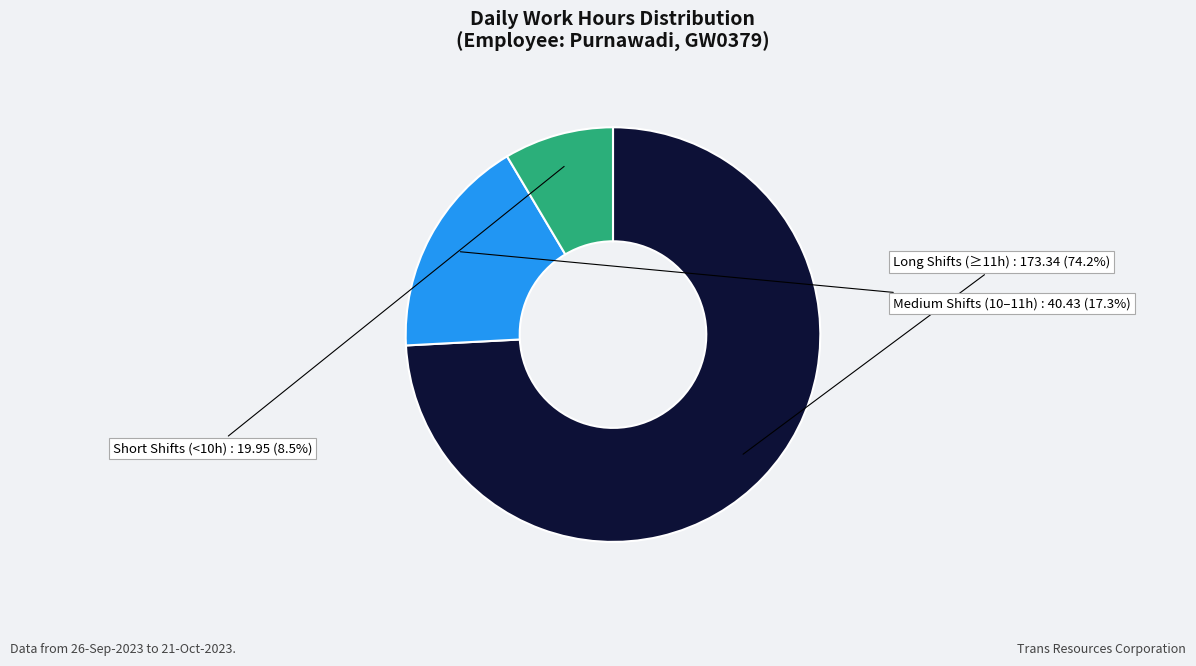

To the nearest percent, what is the difference between the largest and smallest slice percentages?

66%